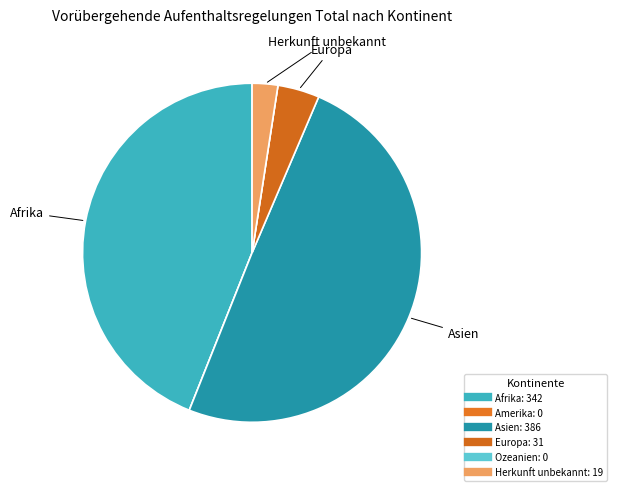

Count the number of slices in the pie.

6